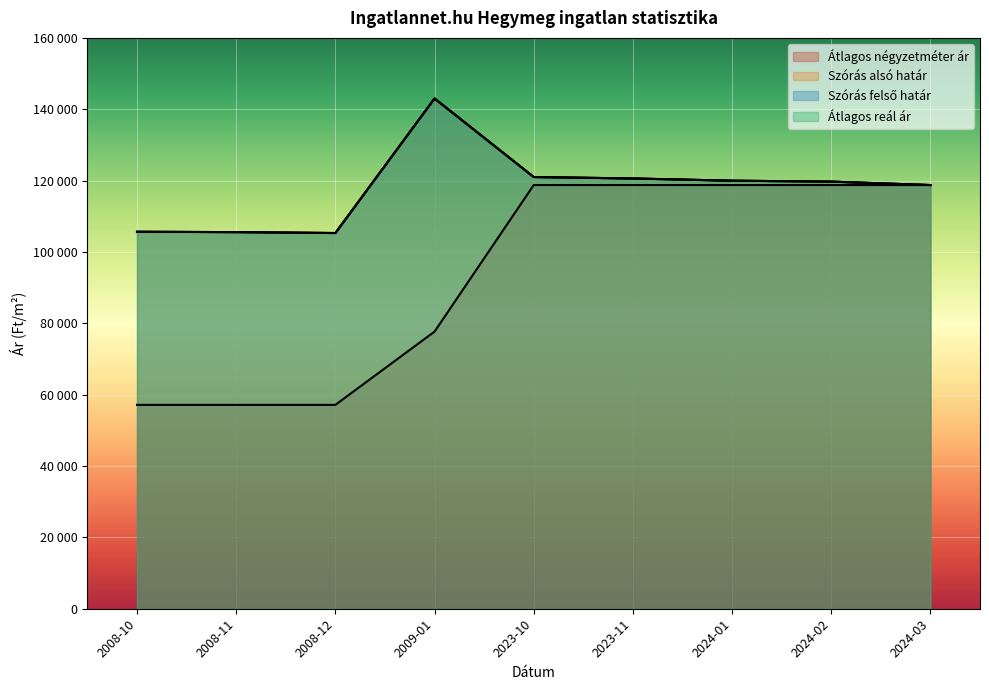

Is the value of Átlagos négyzetméter ár at 2023-10 greater than the value of Átlagos reál ár at 2009-01?

No